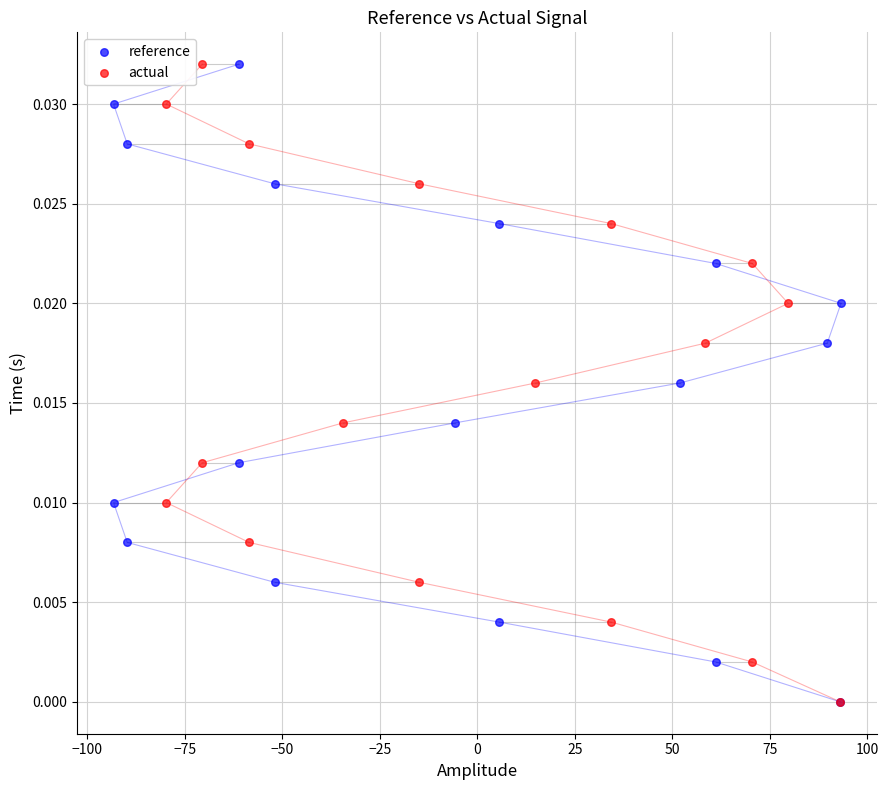

What are all the series names shown in the legend?

reference, actual